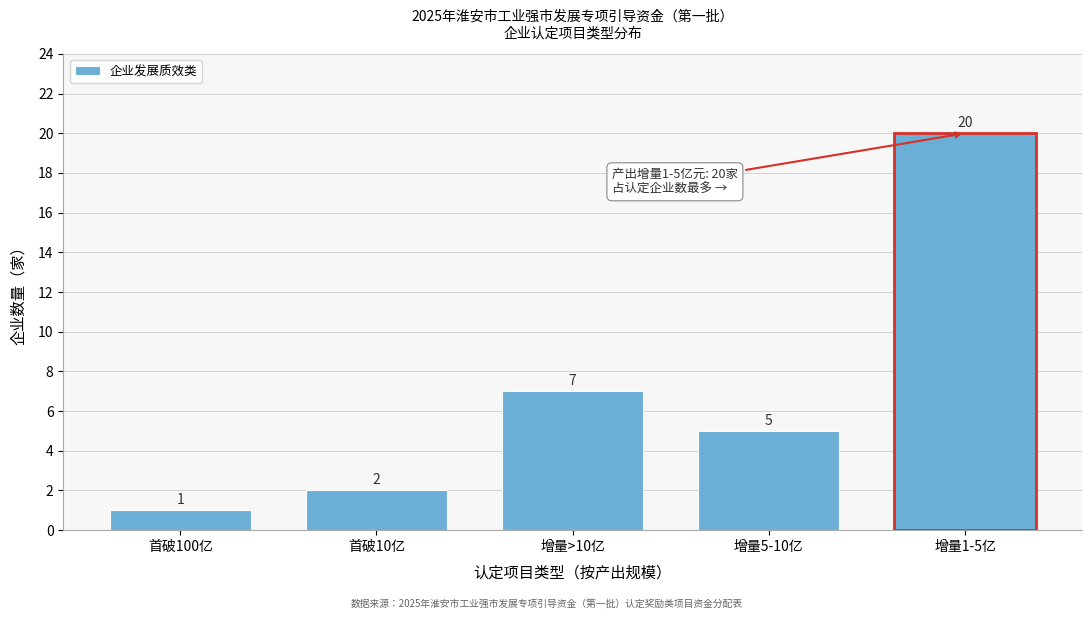

Reading left to right, extract all data points from this chart.

1	2	7	5	20